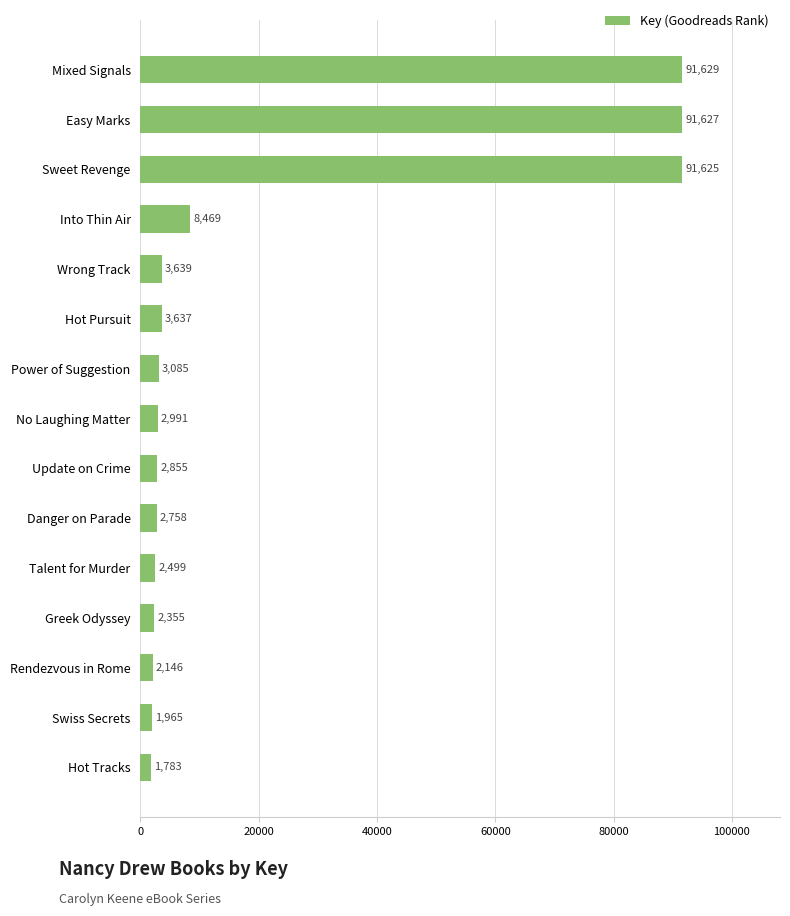

Are the bars grouped side by side (vs. stacked)?

No